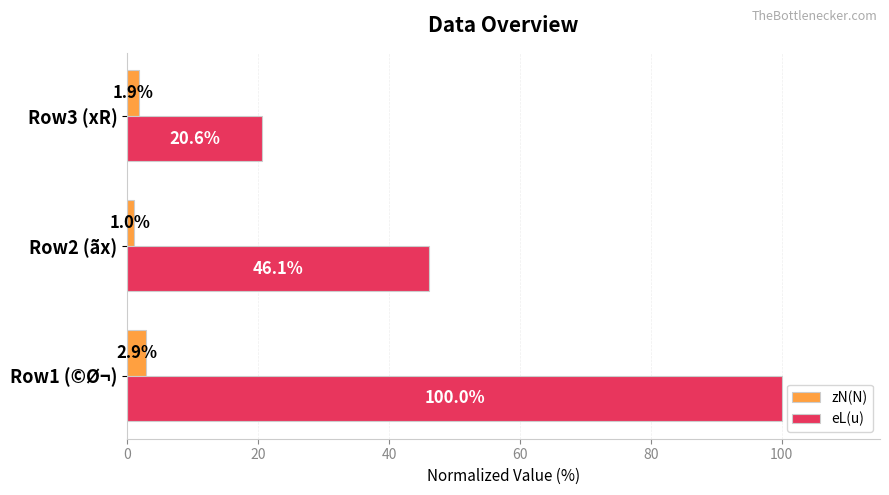

Which series changed the most between Row1 (©Ø¬) and Row2 (ãx)?

eL(u)